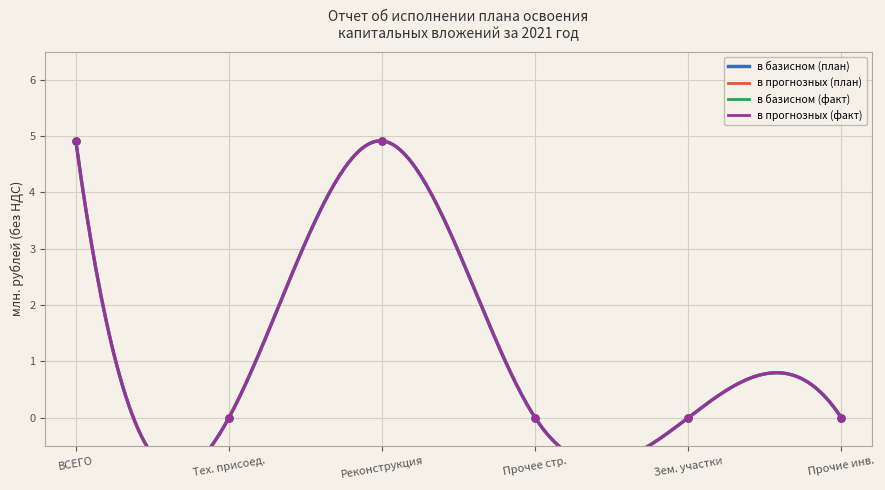

At which category is the sum across all series the highest?

ВСЕГО